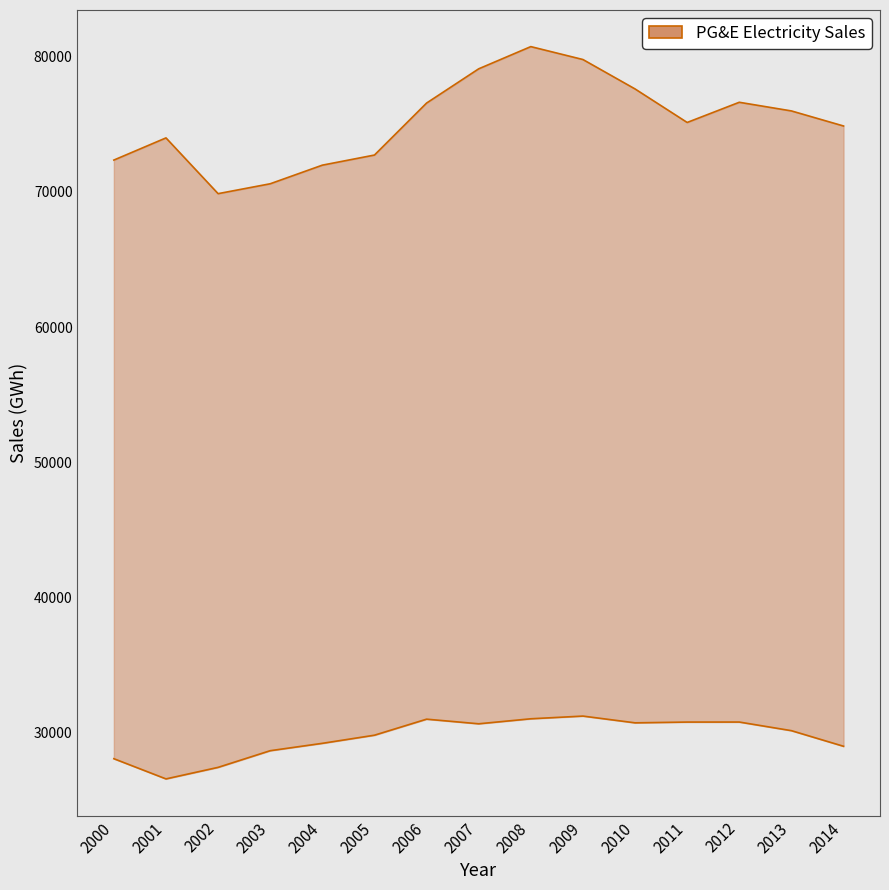

True or false: TOTAL has a value of 72728.4 at 2005.

True